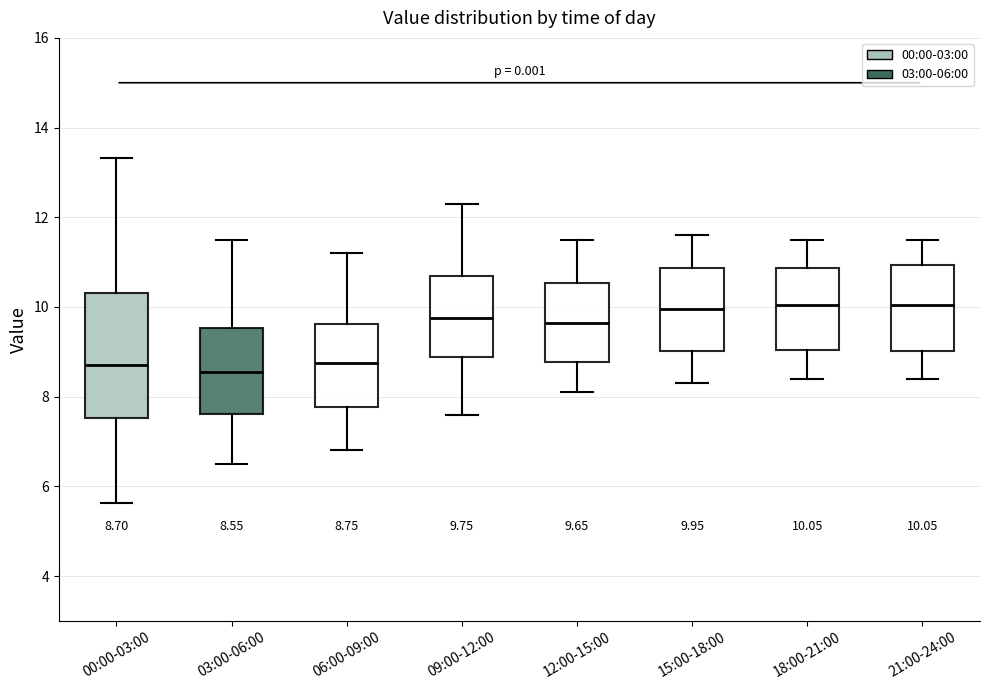

Comparing the boxes themselves (not the whiskers), which one is the tallest?

00:00-03:00